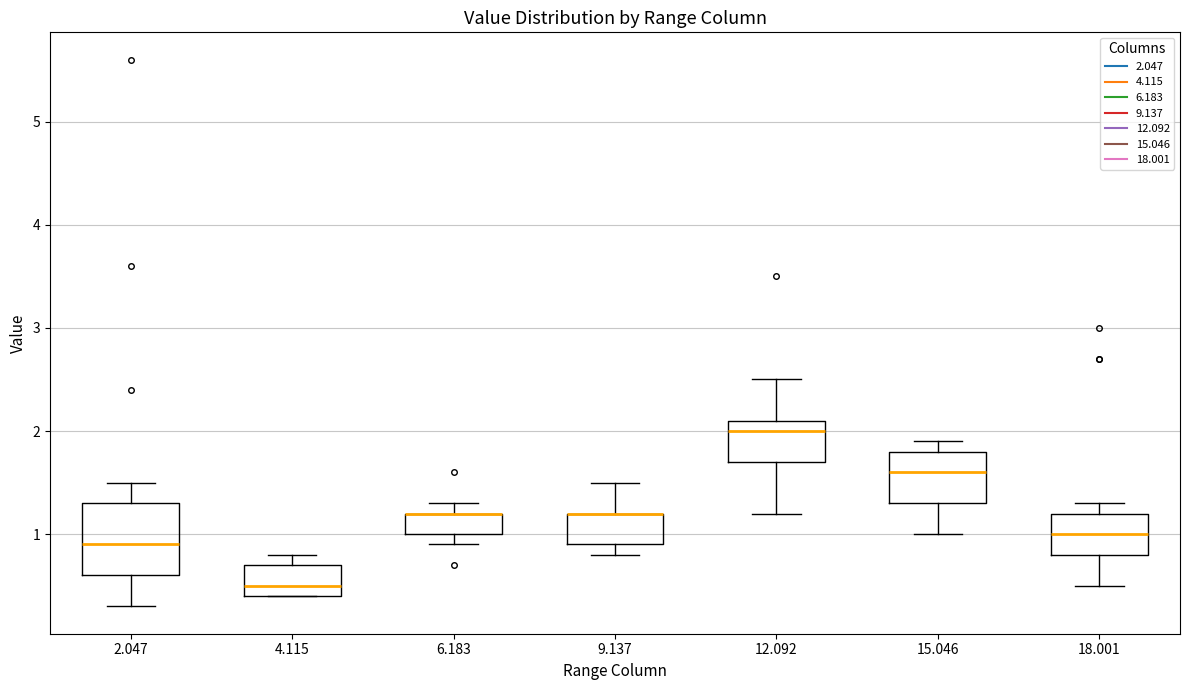

Reading left to right, transcribe this box plot: for each box, give where its median line is, the range the box spans, and where its two whiskers end, as read against the y-axis. The values are not printed on the chart, so give them approximately, as read against the axis.

2.047: median 0.9, box 0.6 to 1.3, whiskers 0.3 to 1.5
4.115: median 0.5, box 0.4 to 0.7, whiskers 0.4 to 0.8
6.183: median 1.2 (drawn on the box's upper edge), box 1.0 to 1.2, whiskers 0.9 to 1.3
9.137: median 1.2 (drawn on the box's upper edge), box 0.9 to 1.2, whiskers 0.8 to 1.5
12.092: median 2.0, box 1.7 to 2.1, whiskers 1.2 to 2.5
15.046: median 1.6, box 1.3 to 1.8, whiskers 1.0 to 1.9
18.001: median 1.0, box 0.8 to 1.2, whiskers 0.5 to 1.3